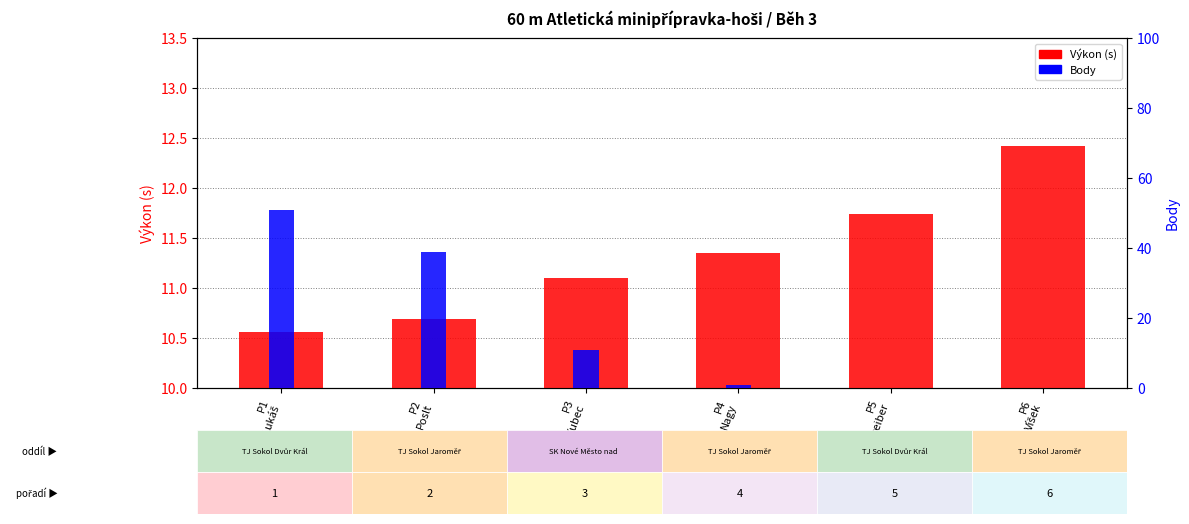

The Výkon (s) series shows 0.6 at P1
Lukáš. True or false?

True